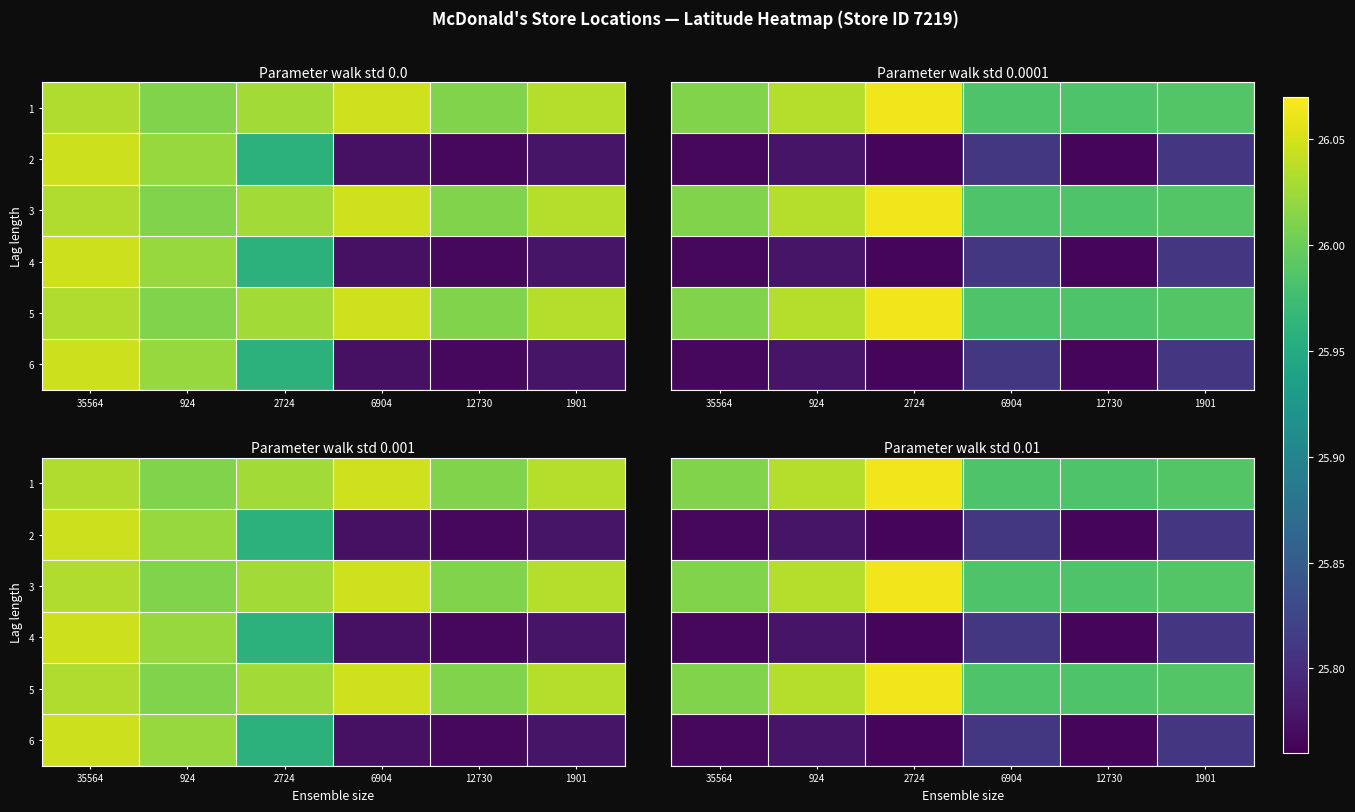

Is it true that 1 equals 42.6 at 2724?

False